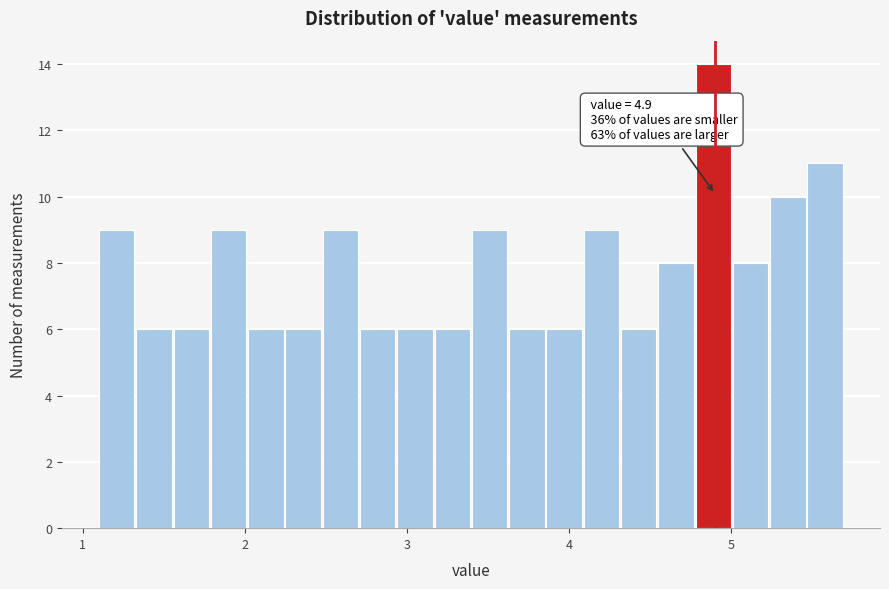

Around what value on the x-axis is the tallest bar? Give the approximate position of its centre, as read against the axis.

4.9